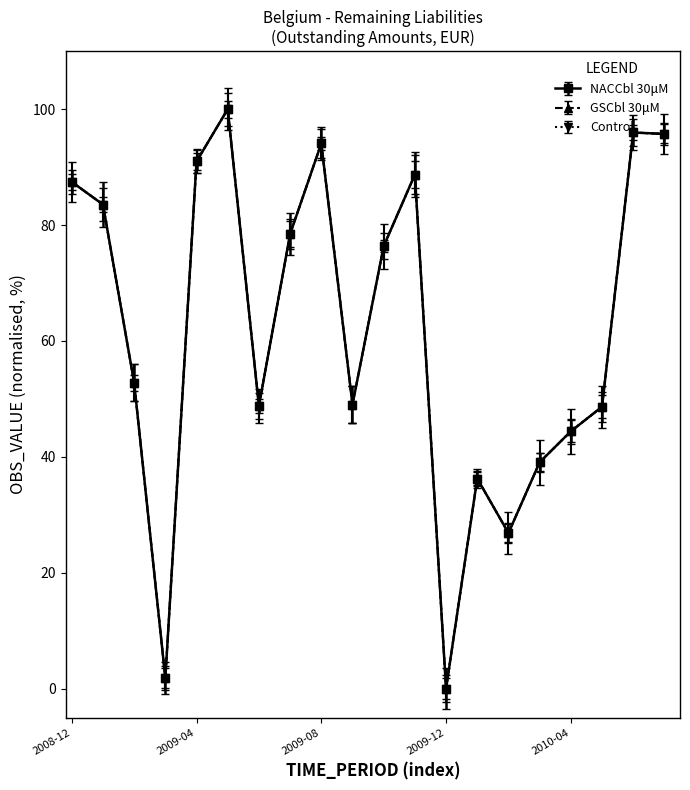

Is this an area chart (filled region under the line)?

No